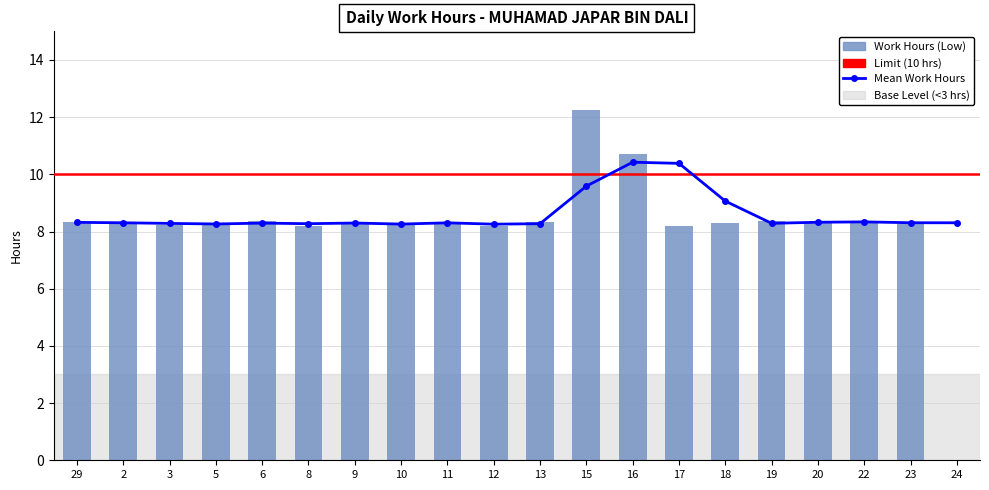

What is the difference between the second highest and minimum values?

10.7